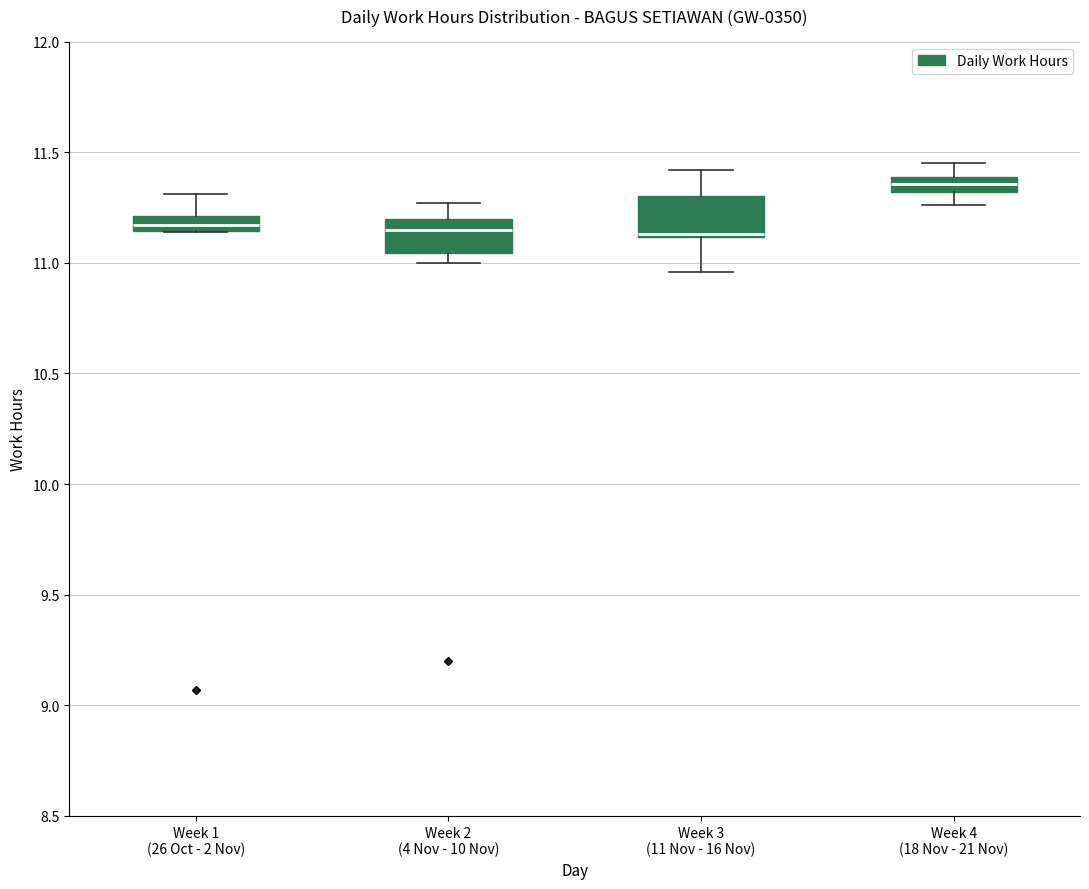

Which box has the highest median line?

Week 4 (18 Nov - 21 Nov)